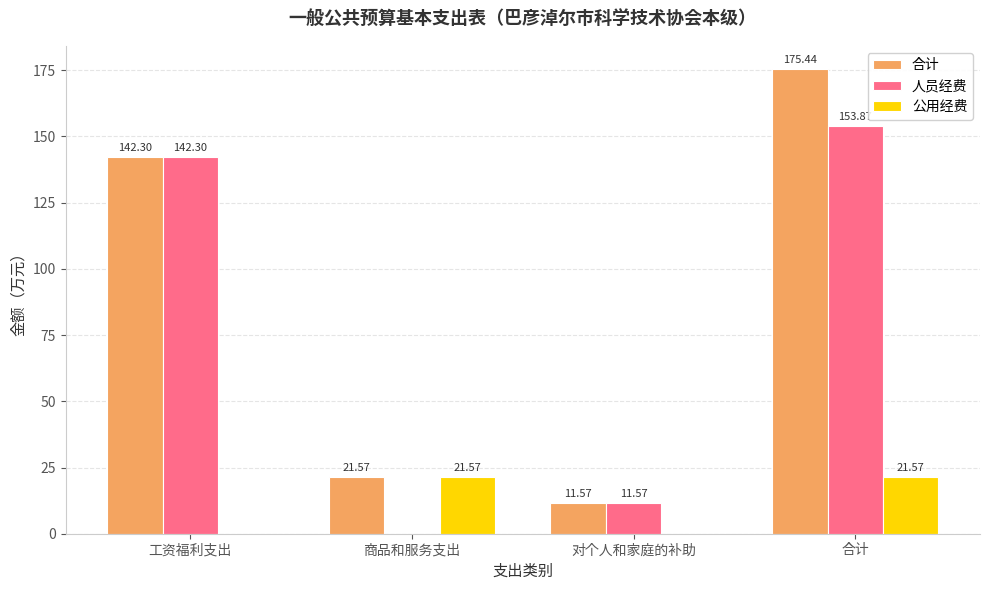

What is the sum of the 人员经费 values at 合计 and 工资福利支出?

296.2